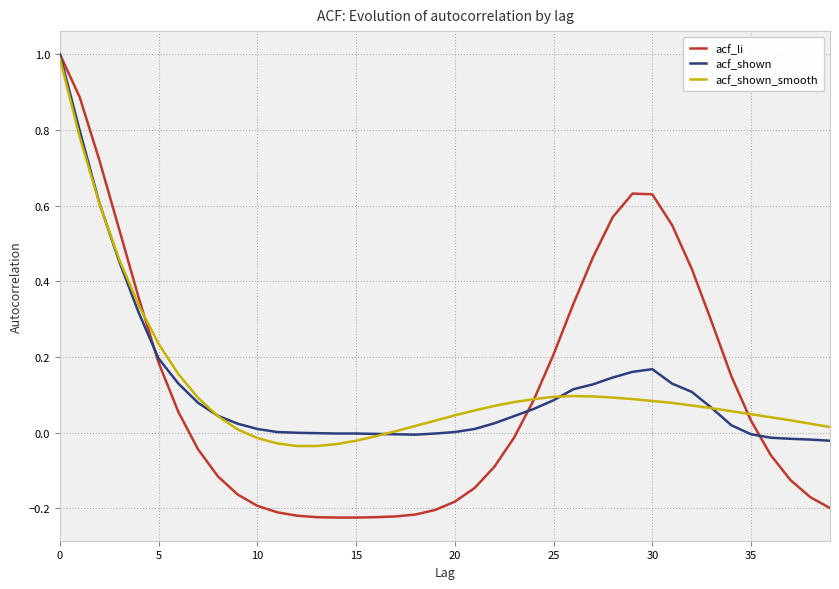

Which series has the widest spread of values?

acf_li